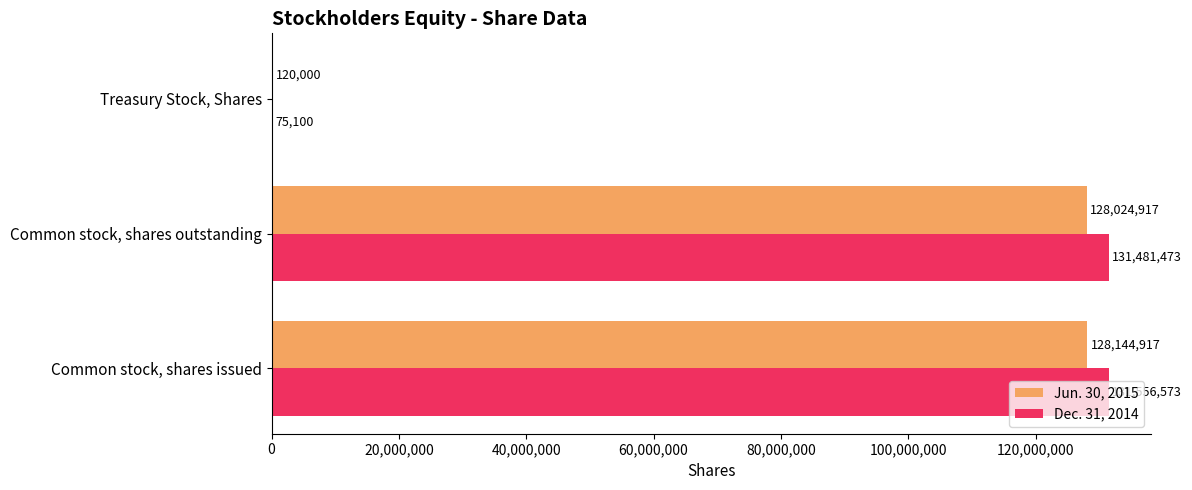

Which series has the largest total across all categories?

Dec. 31, 2014